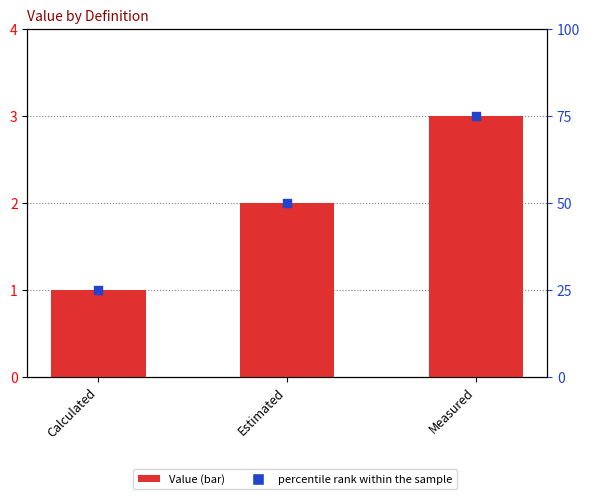

Which series reaches the minimum Y coordinate?

Value